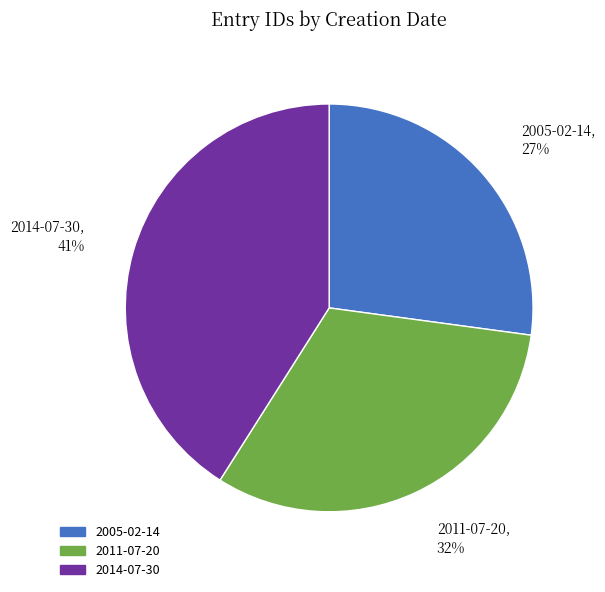

Which slice is the largest?

2014-07-30